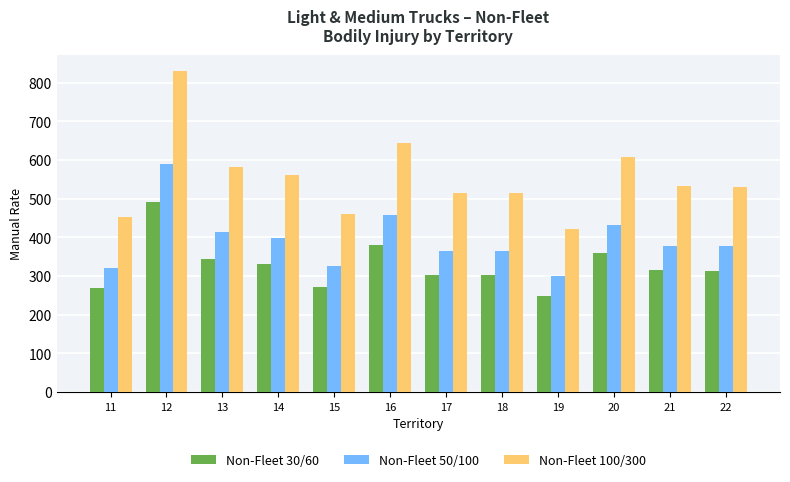

Which series changed the most between 13 and 17?

Non-Fleet 100/300